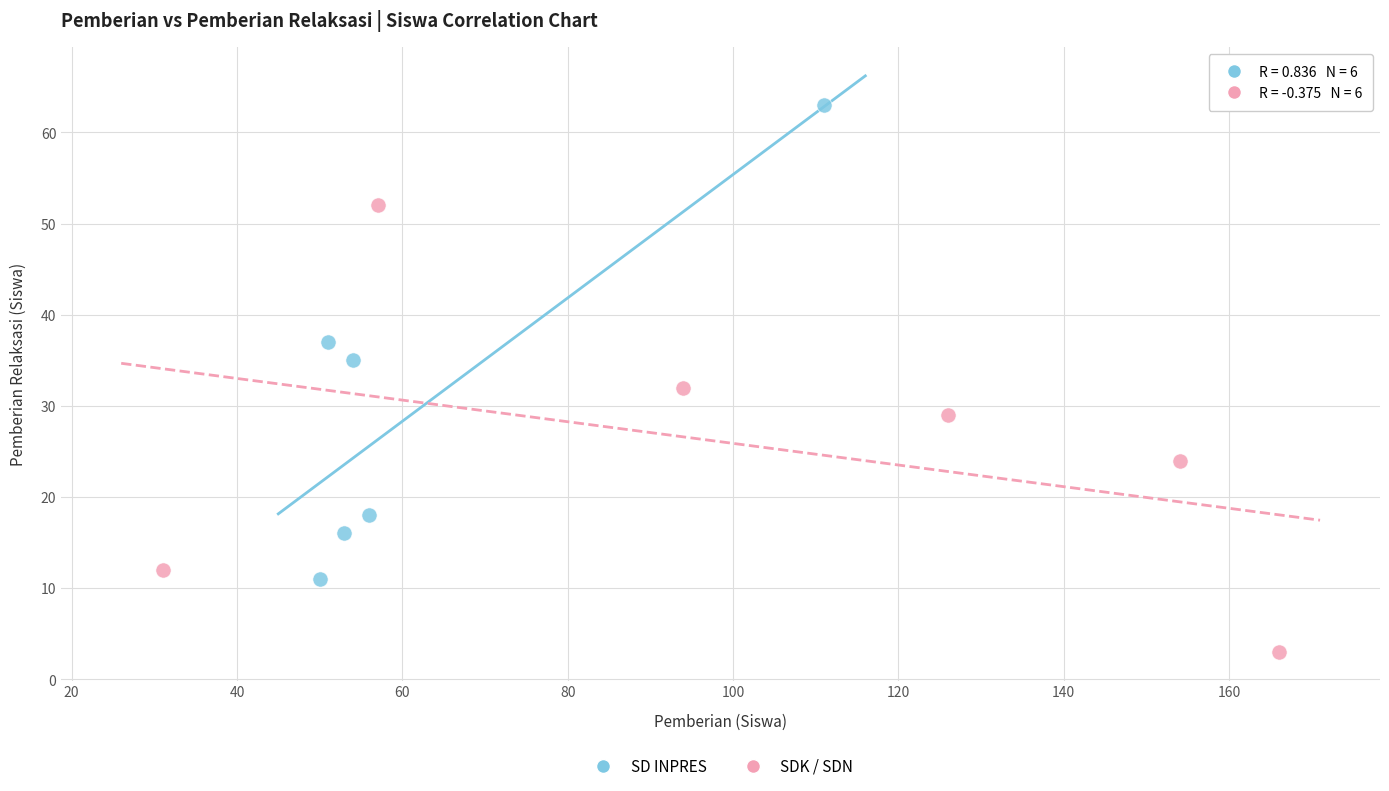

Which series has the widest spread of Y values?

SD INPRES